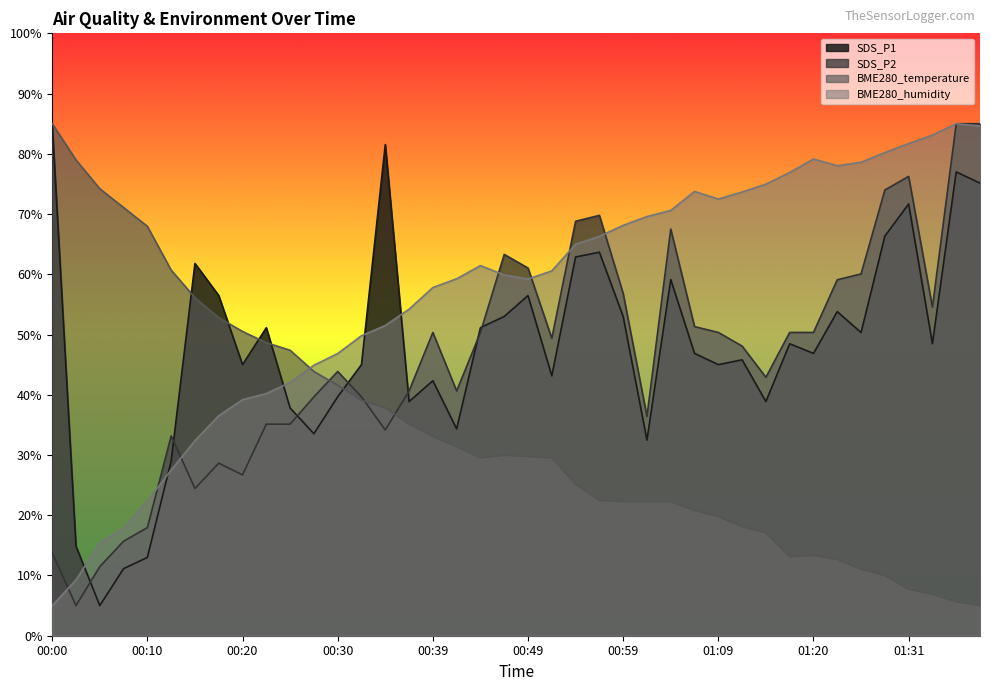

What is the average value of the BME280_humidity series?

56.4